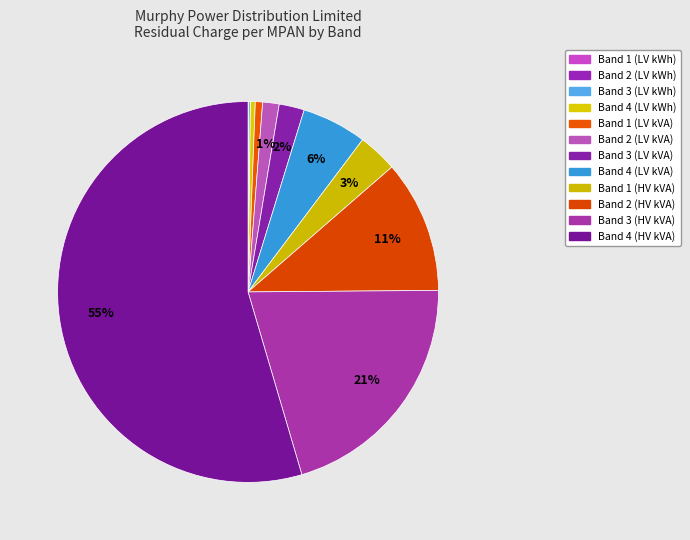

Which slice is the smallest?

Band 1 (LV kWh)